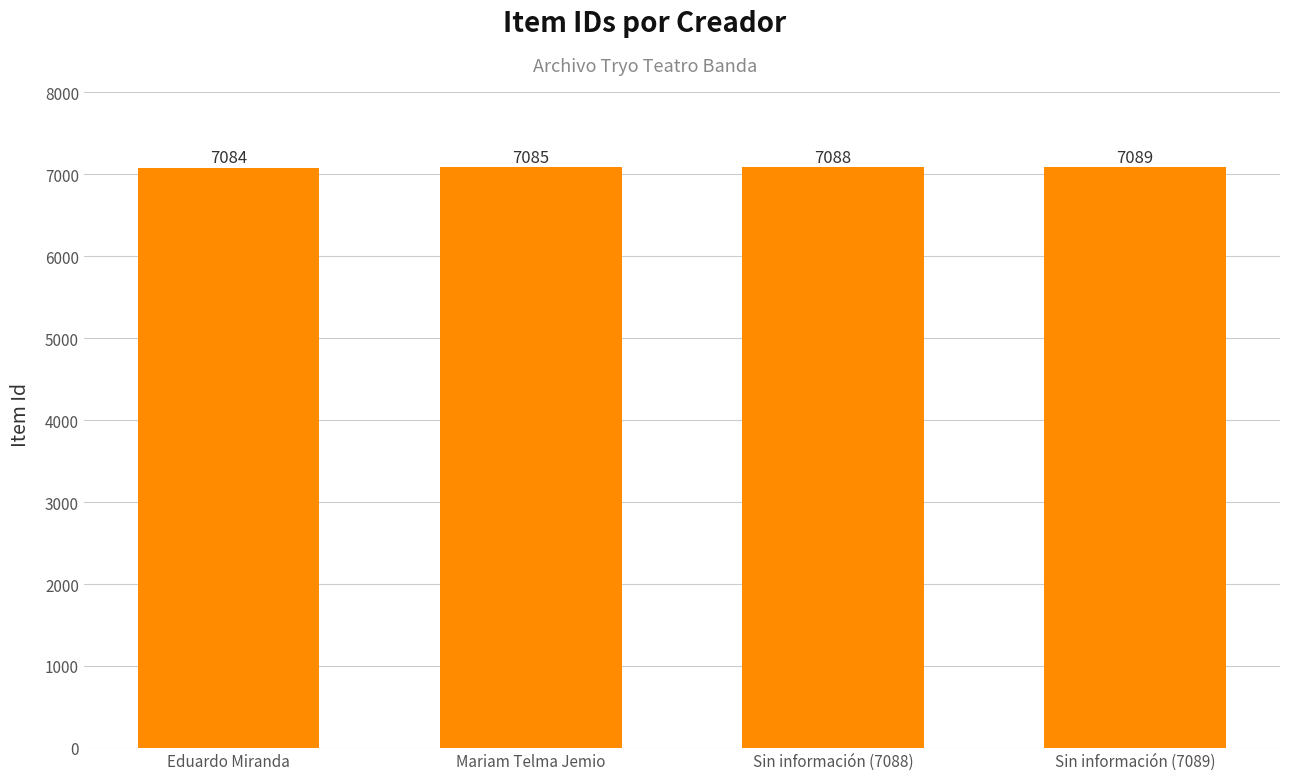

Is it true that the value at Mariam Telma Jemio is 7085?

True